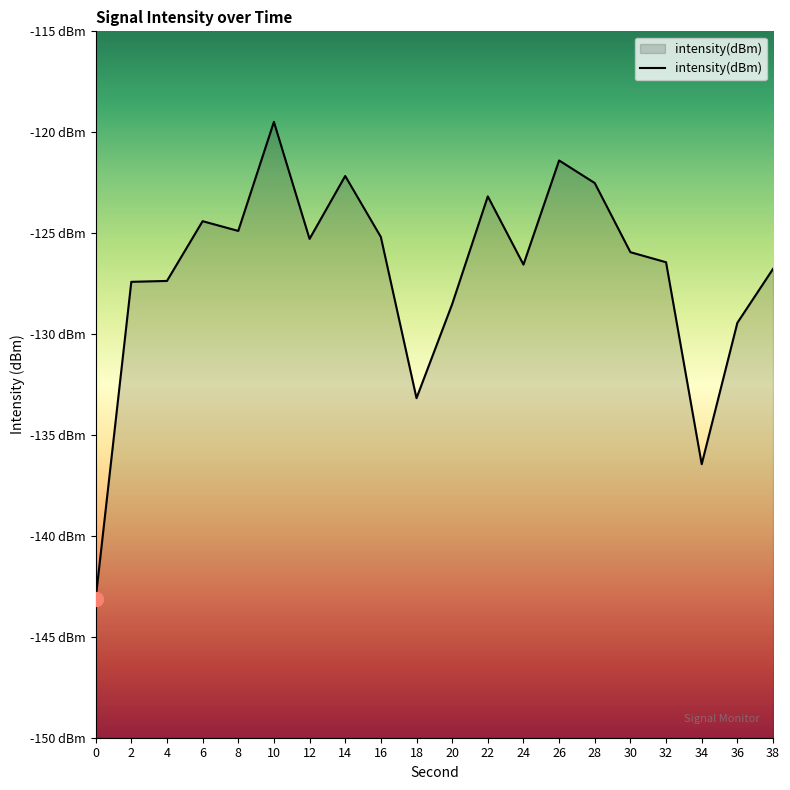

Which has a higher value, 38 or 20?

38